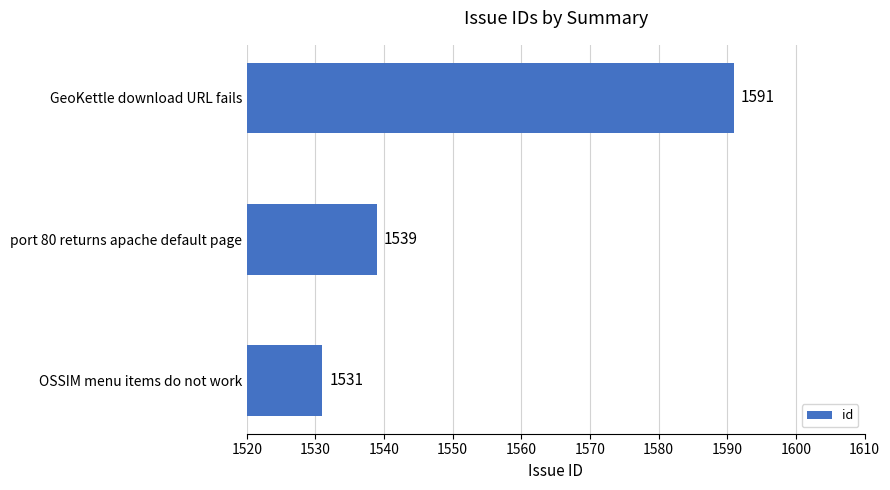

Reading bottom to top, transcribe all the data shown in this chart.

1531	1539	1591